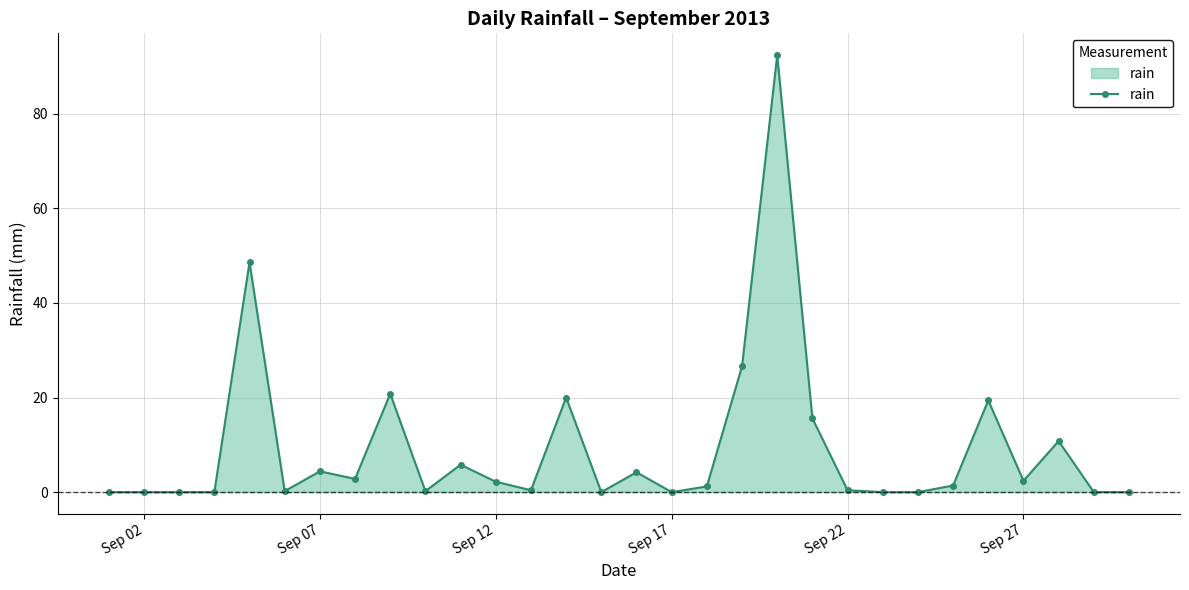

What is the maximum value shown in the chart?

92.4